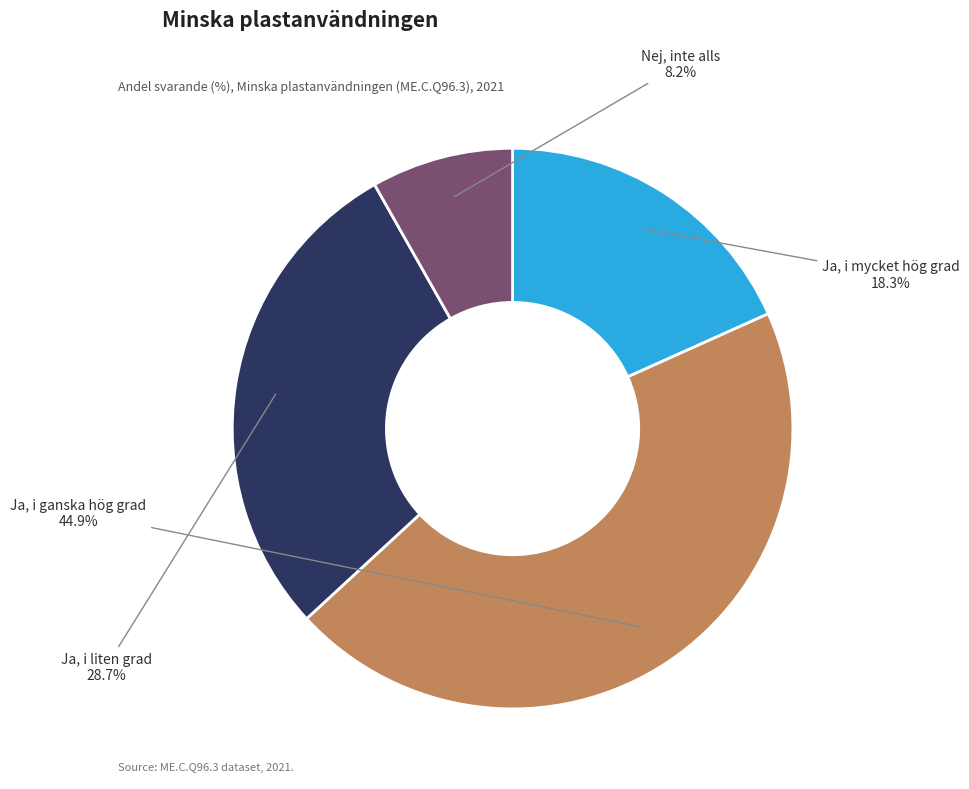

To the nearest percent, what is the average slice percentage?

25%